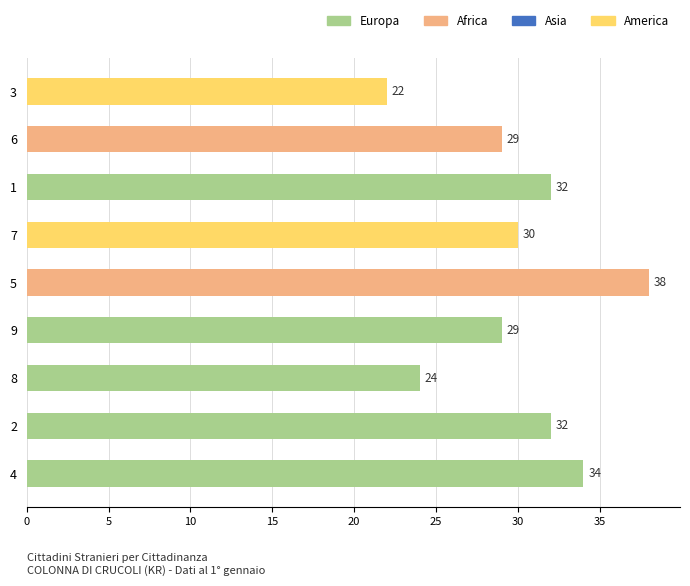

Which category has the highest value across all series?

5